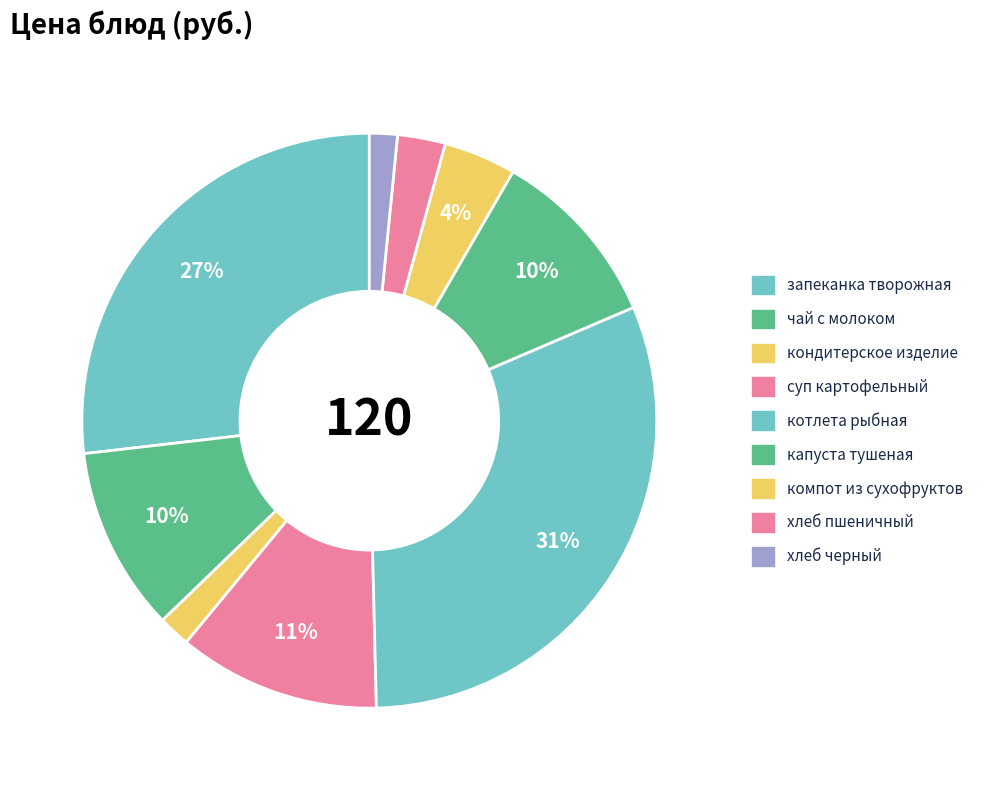

How many slices are in this pie chart?

9